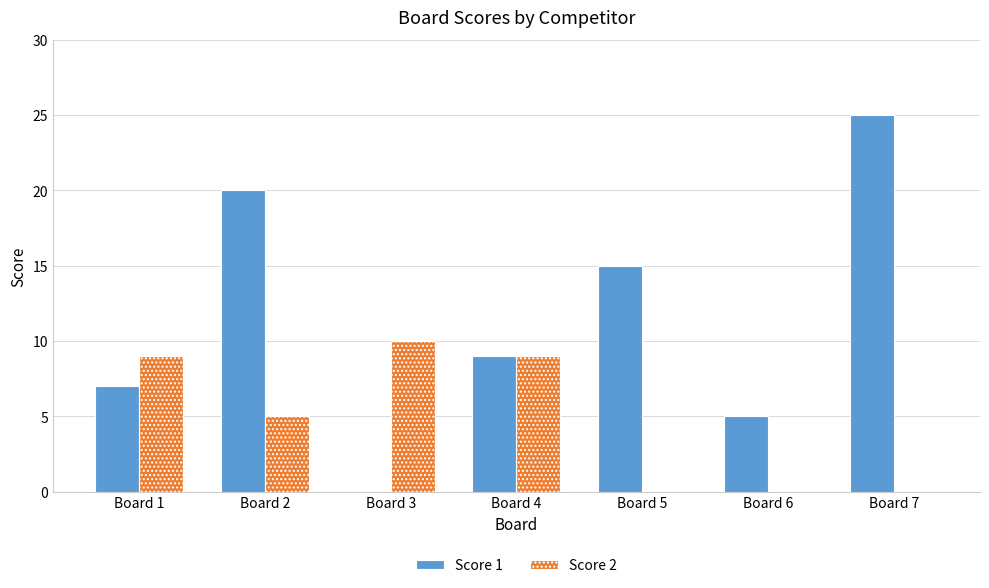

The Score 1 series shows 20 at Board 2. True or false?

True